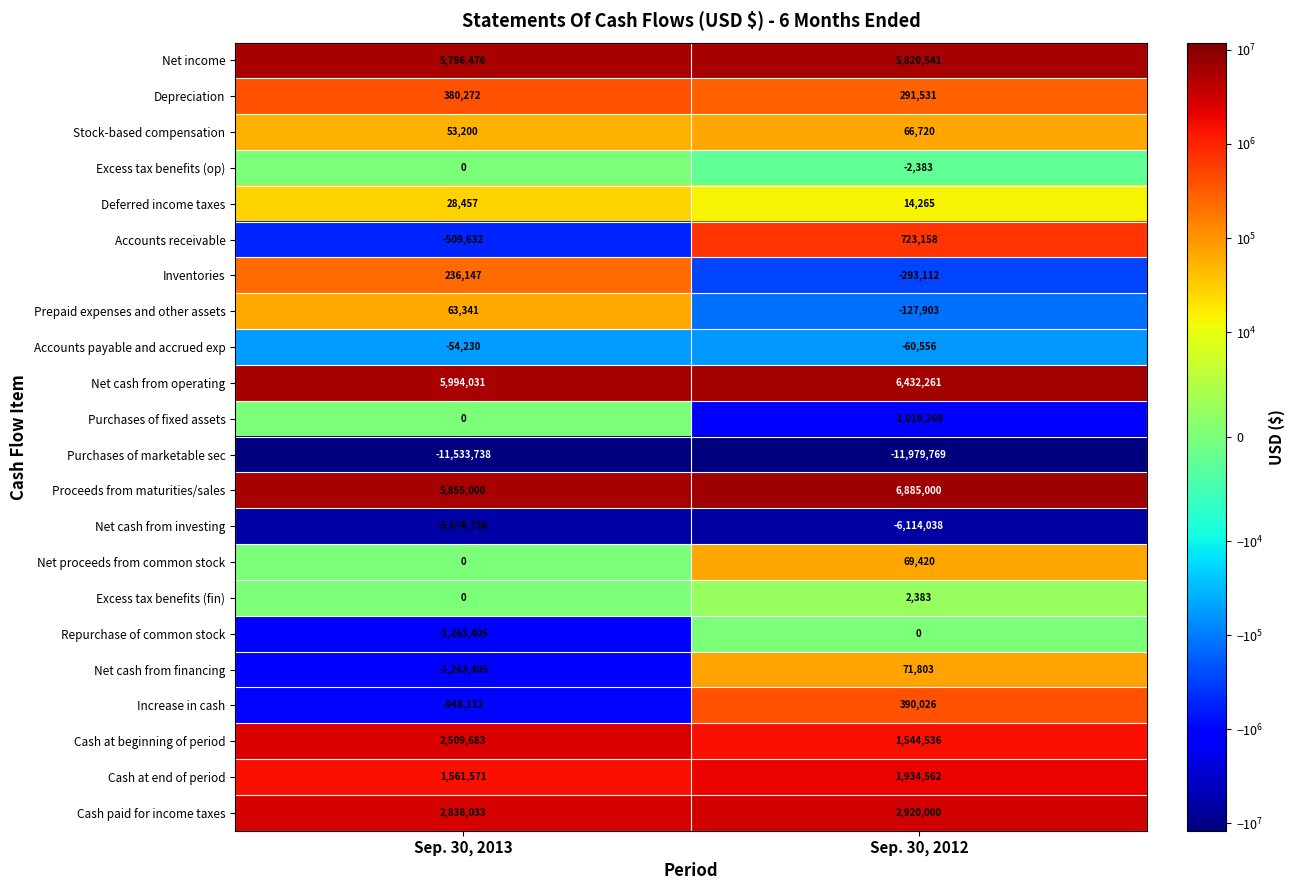

The Inventories series shows -293112 at Sep. 30, 2012. True or false?

True